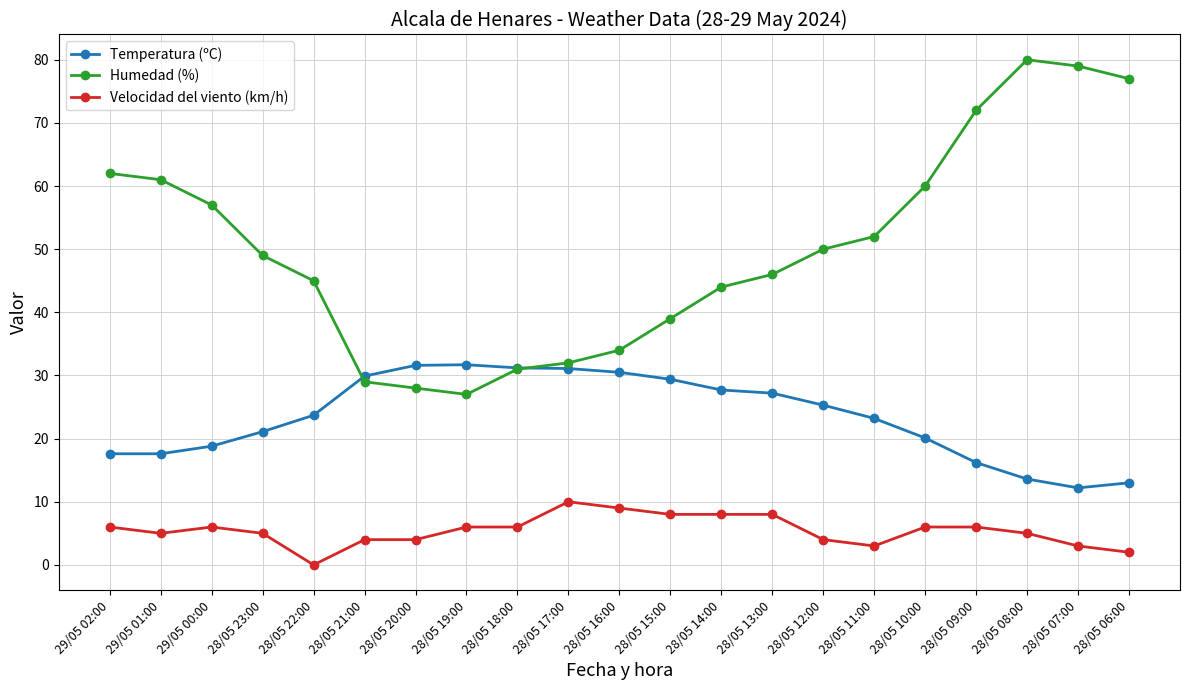

What is the spread (max minus min) of values at 28/05 20:00?

27.6